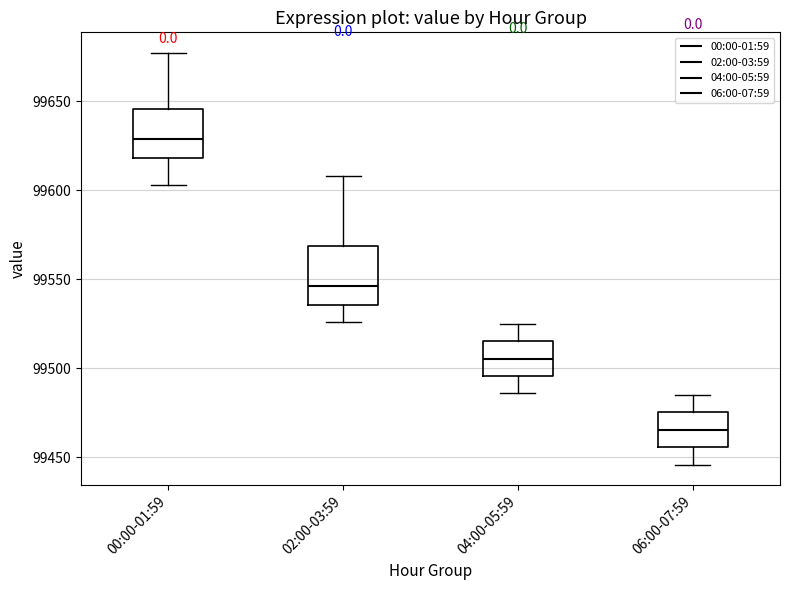

Reading left to right, transcribe this box plot: for each box, give where its median line is, the range the box spans, and where its two whiskers end, as read against the y-axis. The values are not printed on the chart, so give them approximately, as read against the axis.

00:00-01:59: median 99630, box 99620 to 99645, whiskers 99605 to 99675
02:00-03:59: median 99545, box 99535 to 99570, whiskers 99525 to 99610
04:00-05:59: median 99505, box 99495 to 99515, whiskers 99485 to 99525
06:00-07:59: median 99465, box 99455 to 99475, whiskers 99445 to 99485